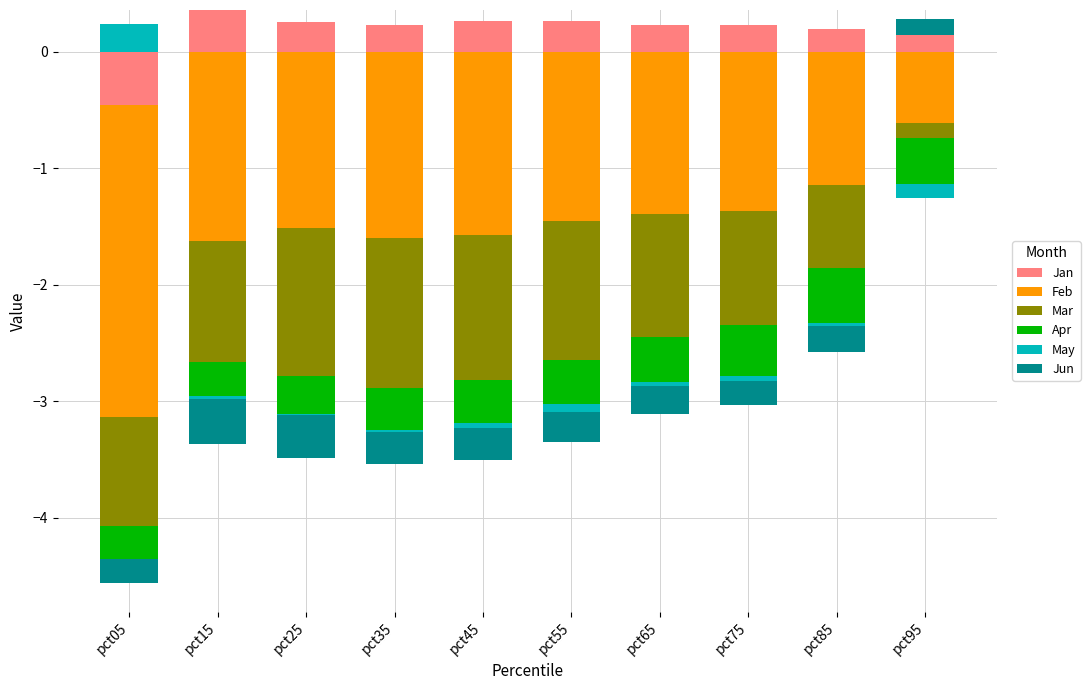

At how many categories does at least one series exceed 0?

10